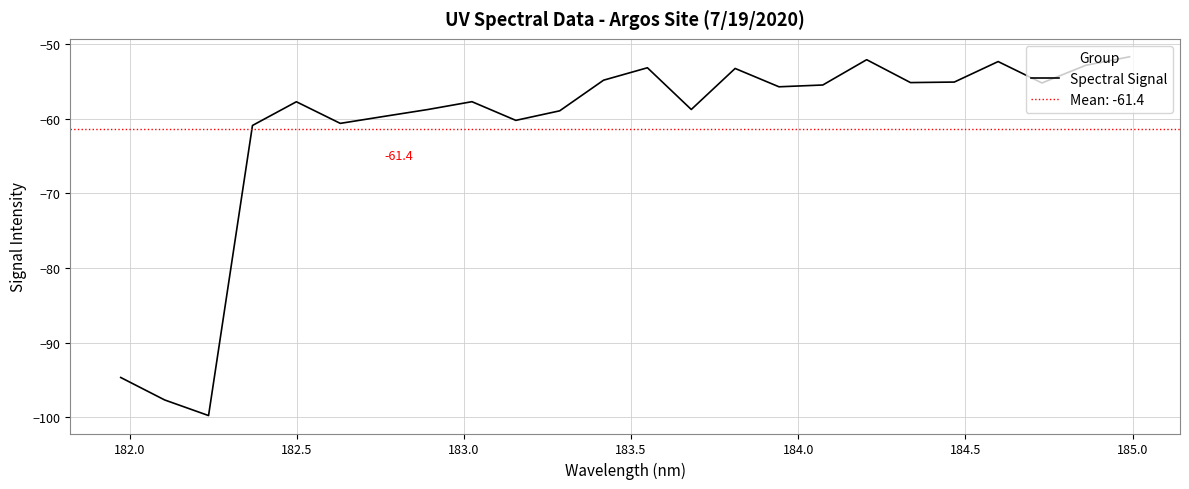

How many interior local peaks (higher than both neighbors) does the data have?

6